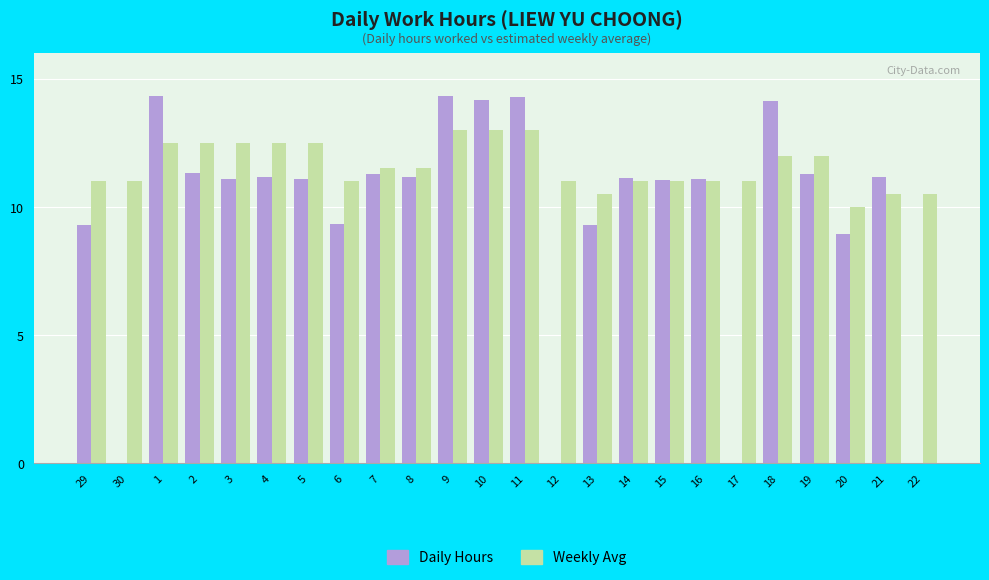

What are all the series names shown in the legend?

Daily Hours, Weekly Avg